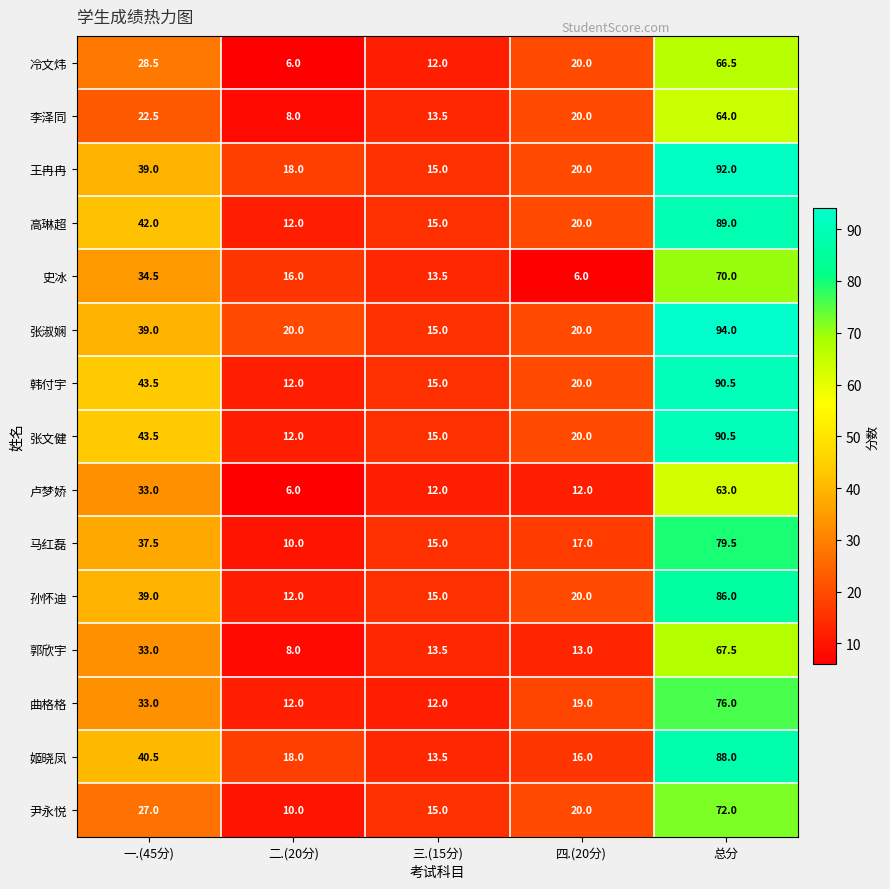

Which category has the lowest value in the 冷文炜 series?

二.(20分)